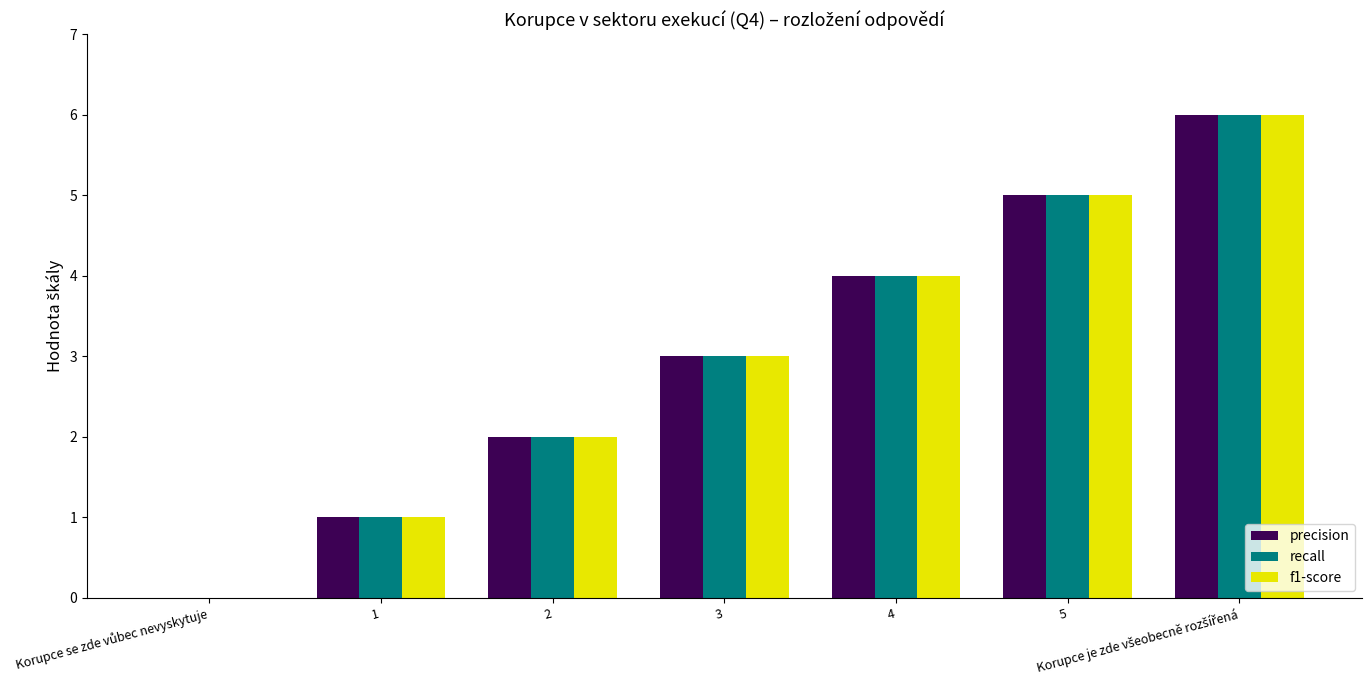

Reading left to right, list all the values displayed in this chart.

precision: 0	1	2	3	4	5	6
recall: 0	1	2	3	4	5	6
f1-score: 0	1	2	3	4	5	6